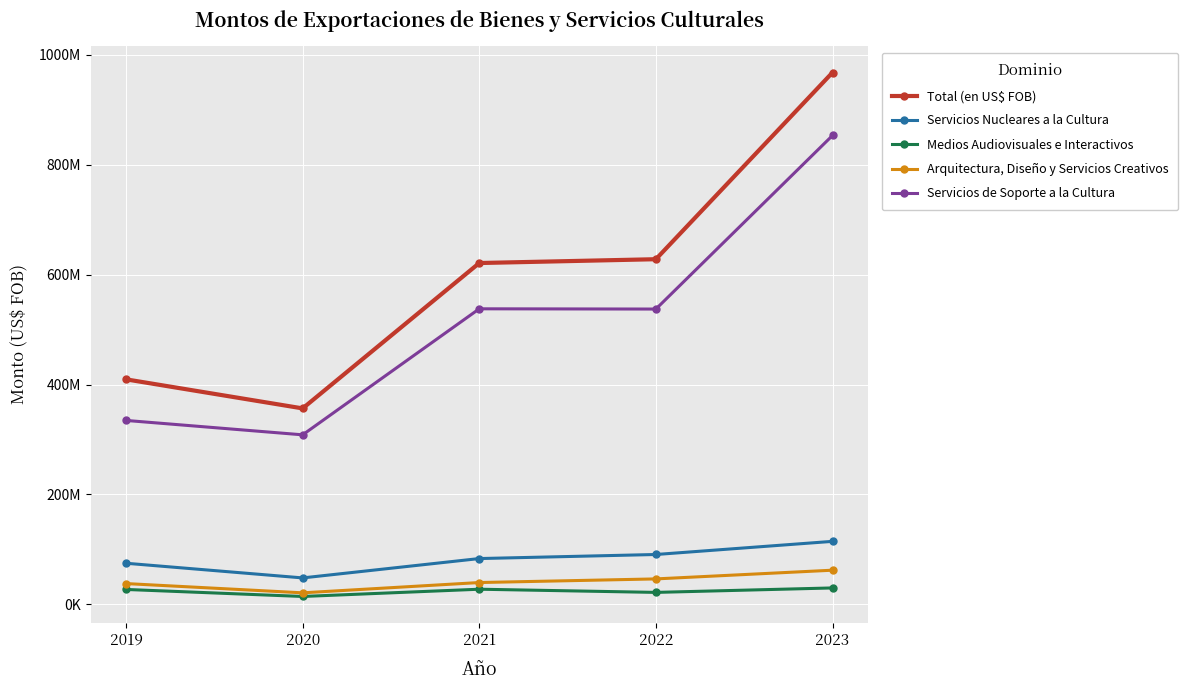

The value of Total (en US$ FOB) at 2022 is 885142266.8. True or false?

False